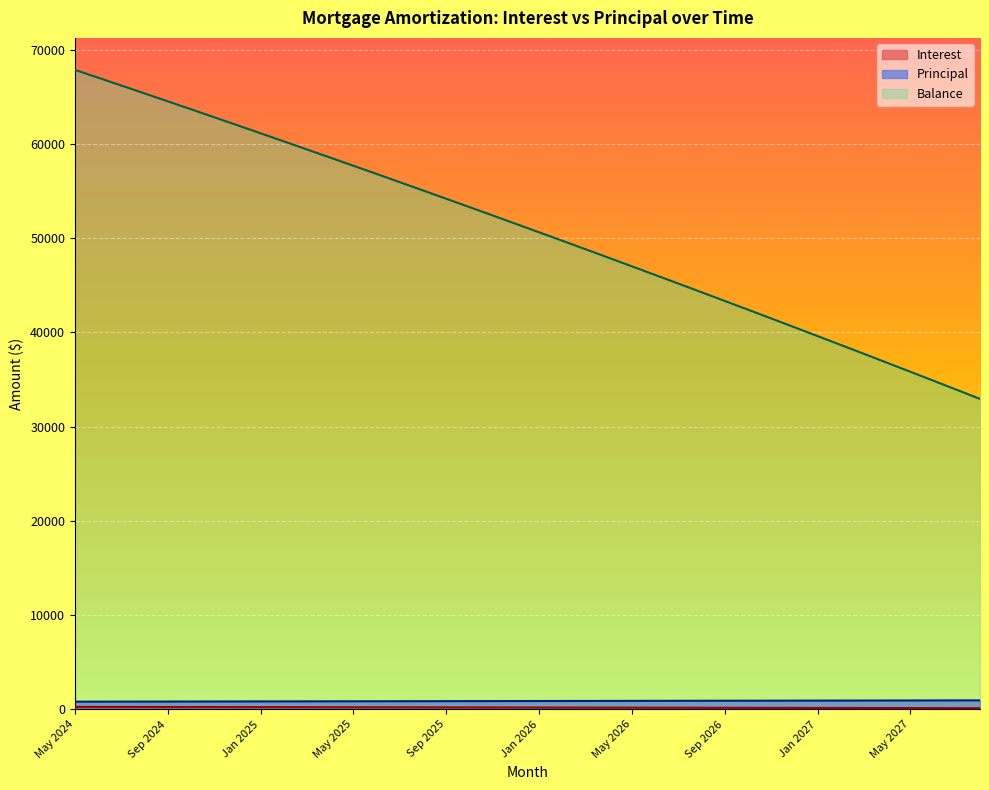

What is the maximum value for Interest?

271.8